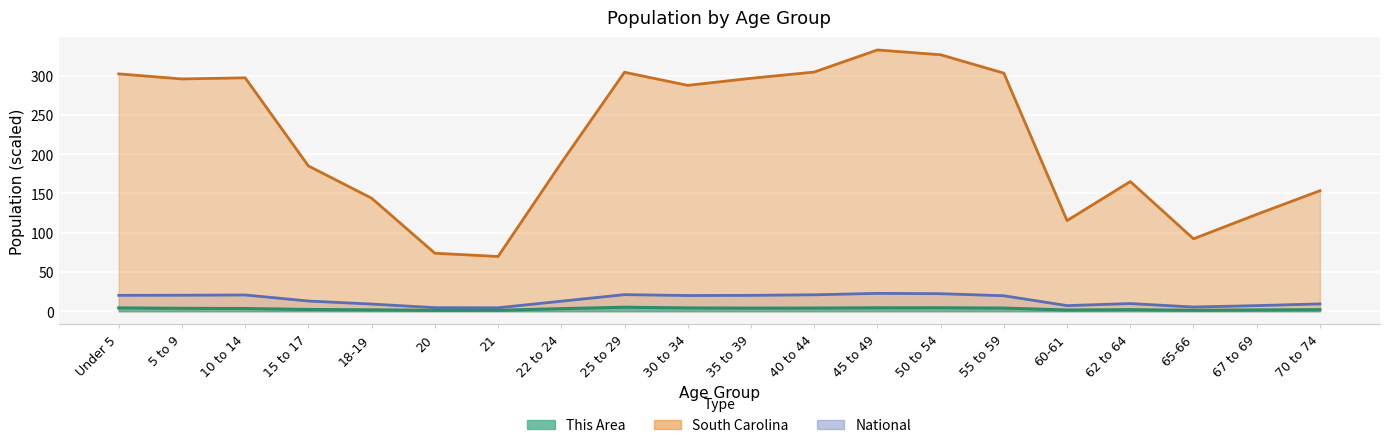

How many data points in This Area are less than 3?

9